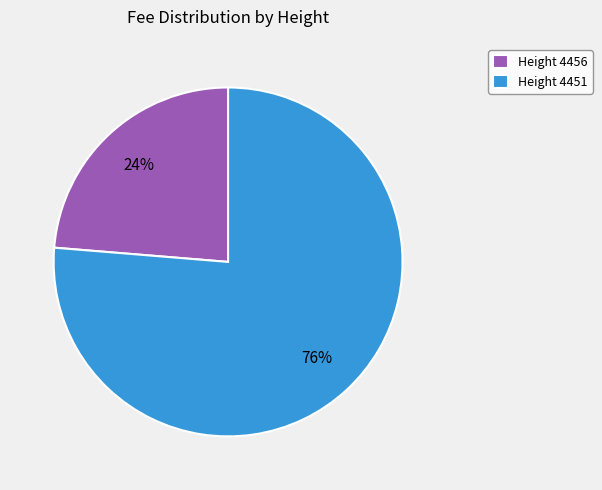

What is the ratio of the value at Height 4451 to the value at Height 4456?

3.2